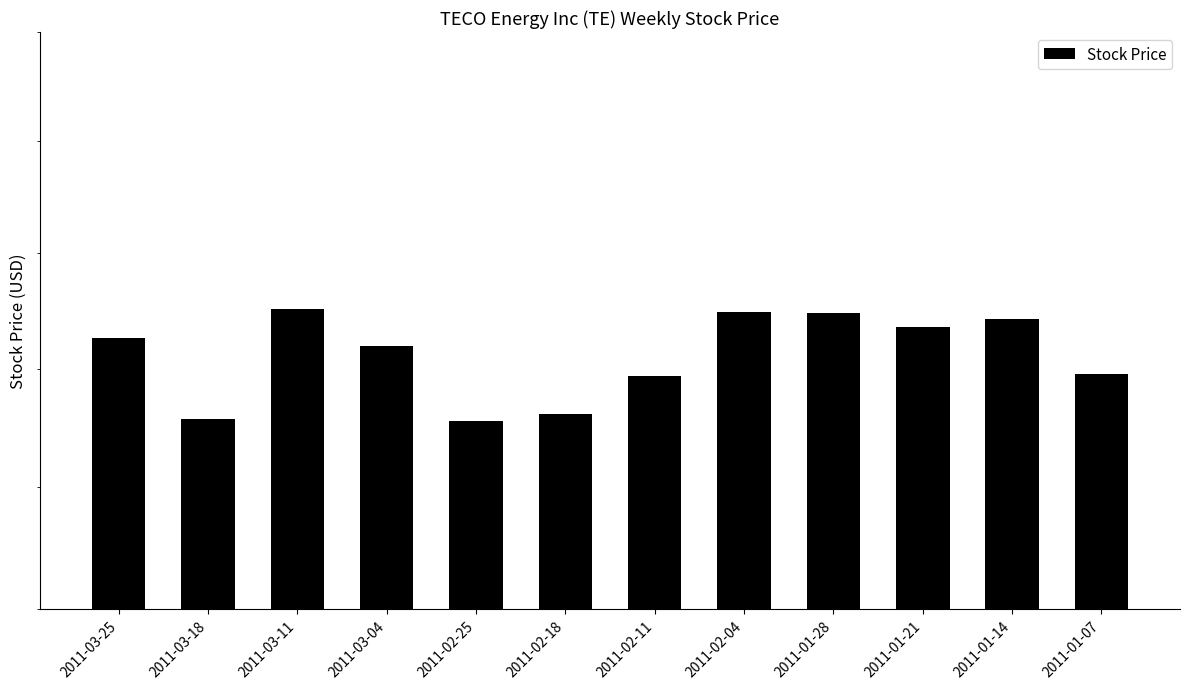

Reading right to left, extract all data points from this chart.

2011-01-07=18.0	2011-01-14=18.2	2011-01-21=18.2	2011-01-28=18.2	2011-02-04=18.2	2011-02-11=18.0	2011-02-18=17.8	2011-02-25=17.8	2011-03-04=18.1	2011-03-11=18.3	2011-03-18=17.8	2011-03-25=18.1